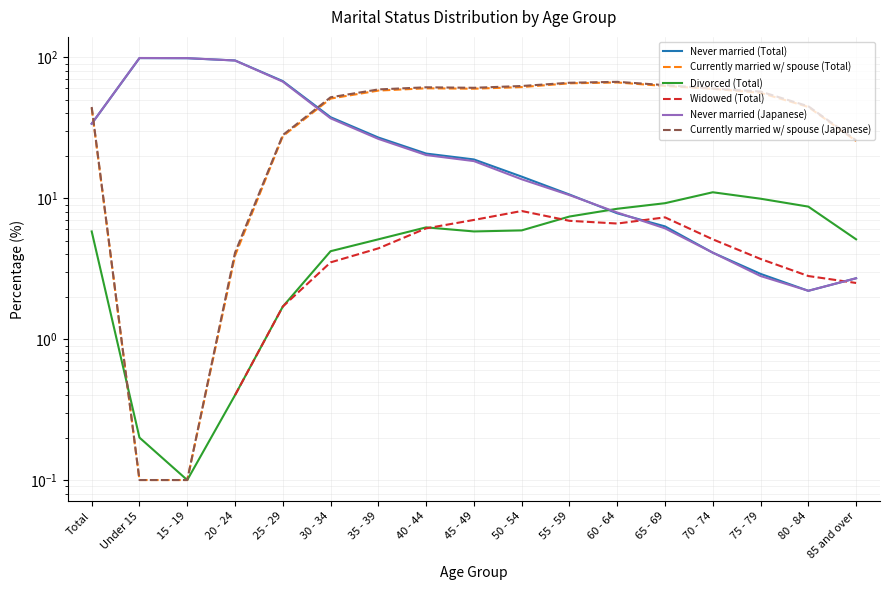

Is it true that Currently married w/ spouse (Japanese) equals 0.1 at 15 - 19?

True